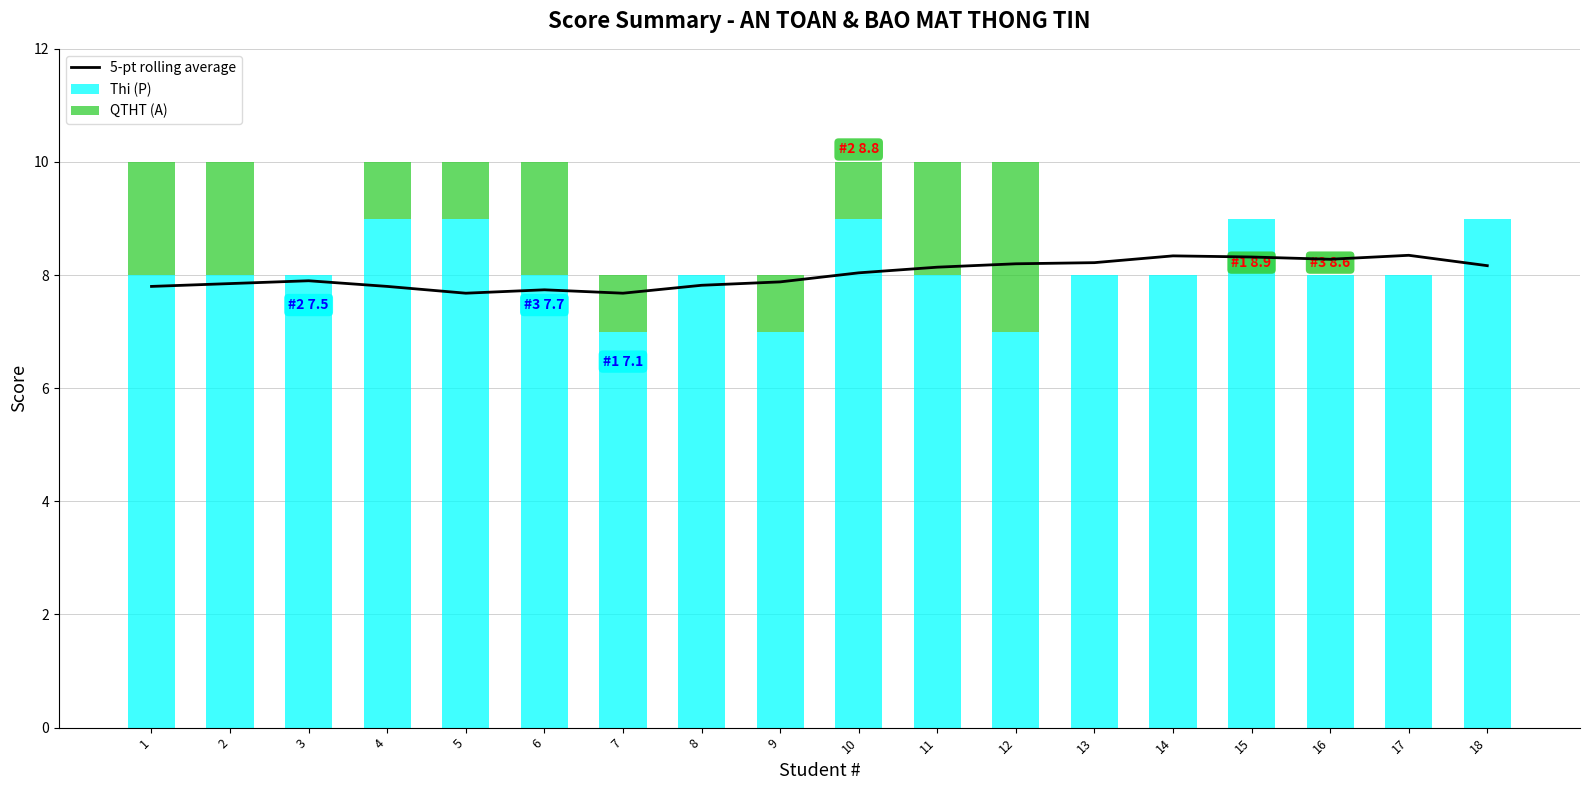

What is the approximate value of Thi (P) at 17?

8